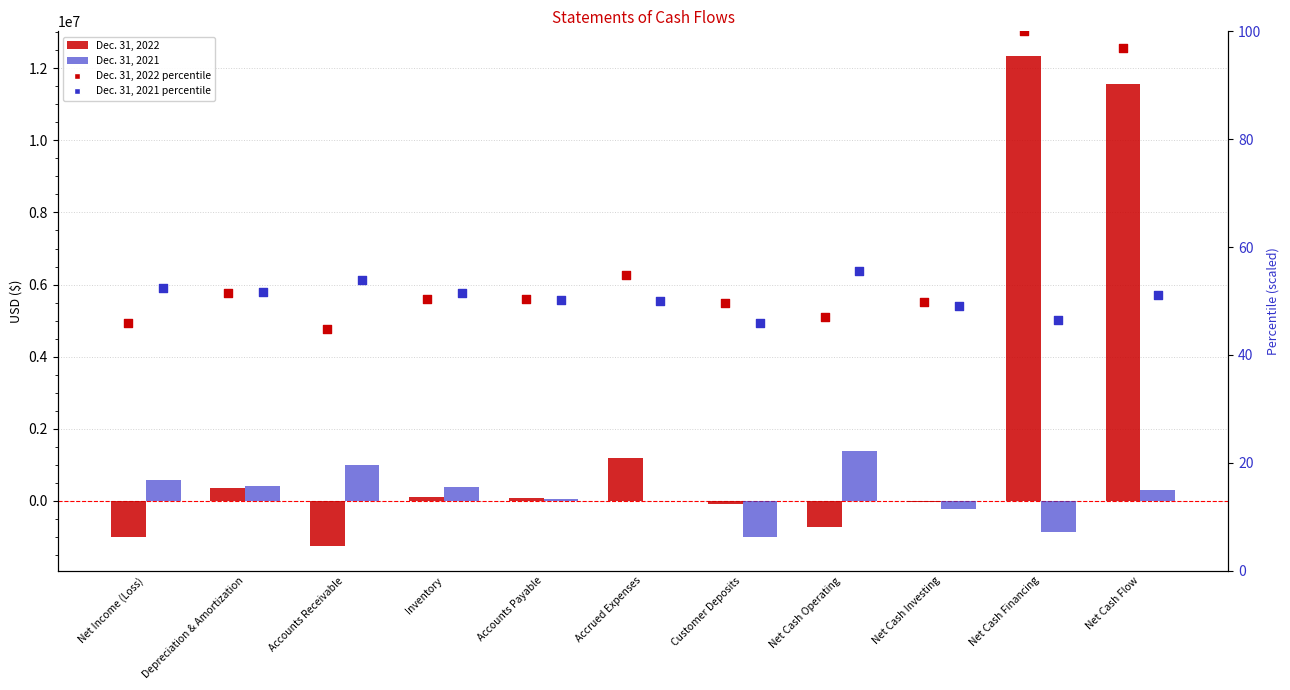

What is the total value across all series at Customer Deposits?

-1089312.4